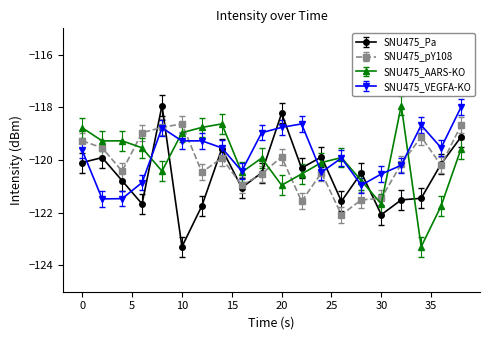

After their last crossing, which series has the higher values: SNU475_Pa or SNU475_AARS-KO?

SNU475_Pa